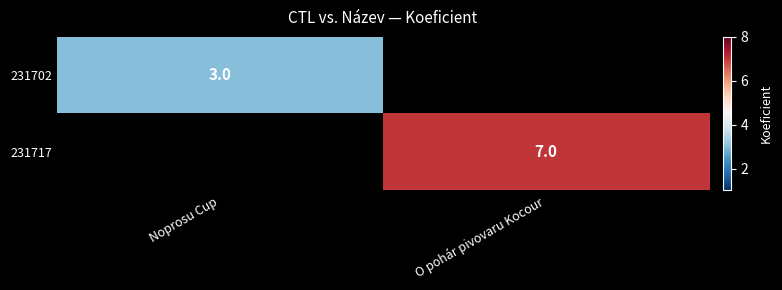

True or false: 231702 has a value of 5 at Noprosu Cup.

False